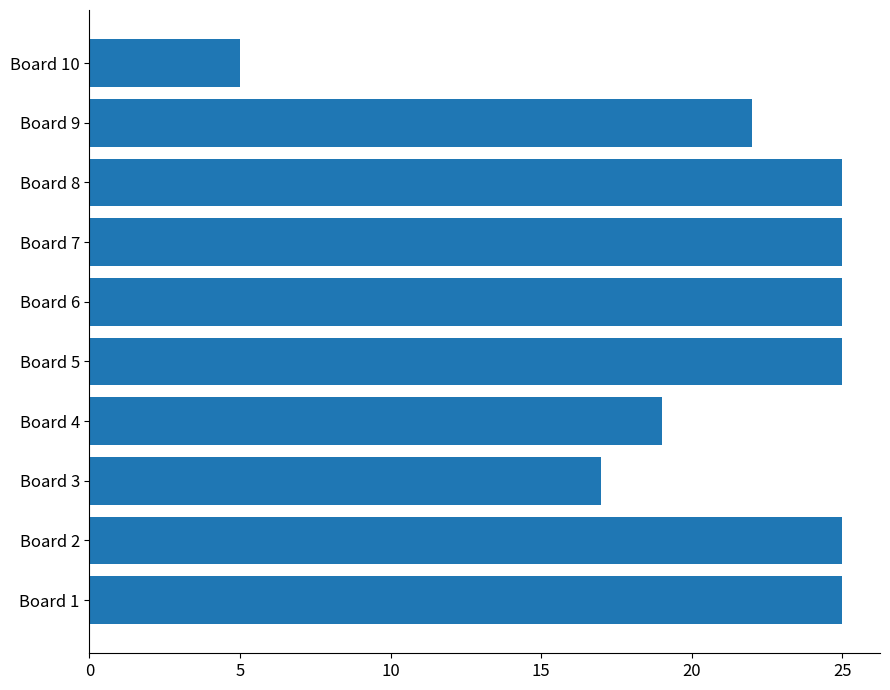

What is the difference between the second highest and second lowest values?

8